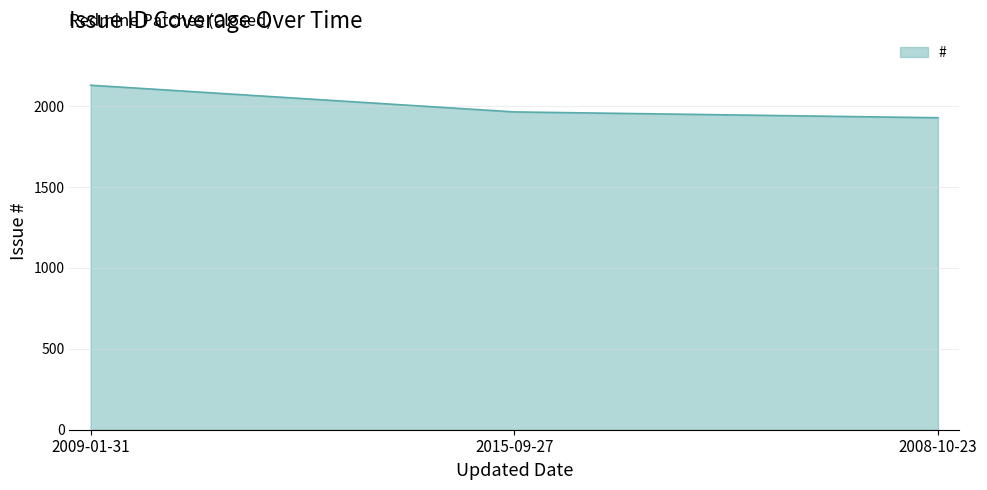

Between 2009-01-31 and 2008-10-23, which is larger?

2009-01-31